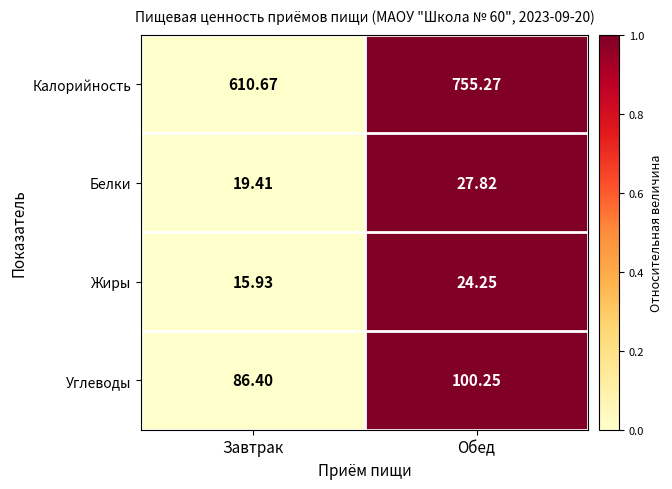

Which category has the lowest value across all series?

Завтрак